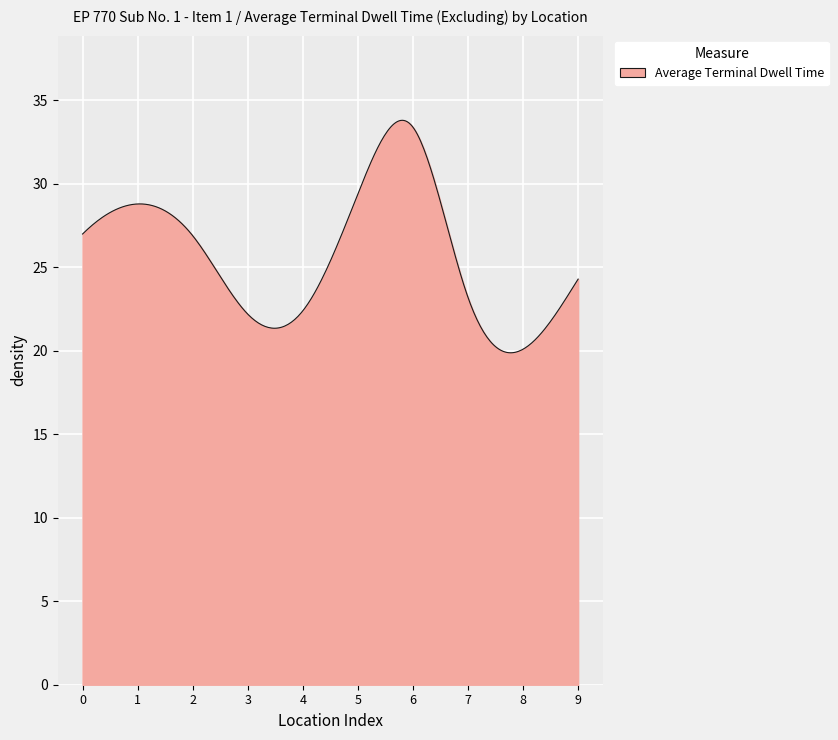

What is the minimum value shown in the chart?

19.9